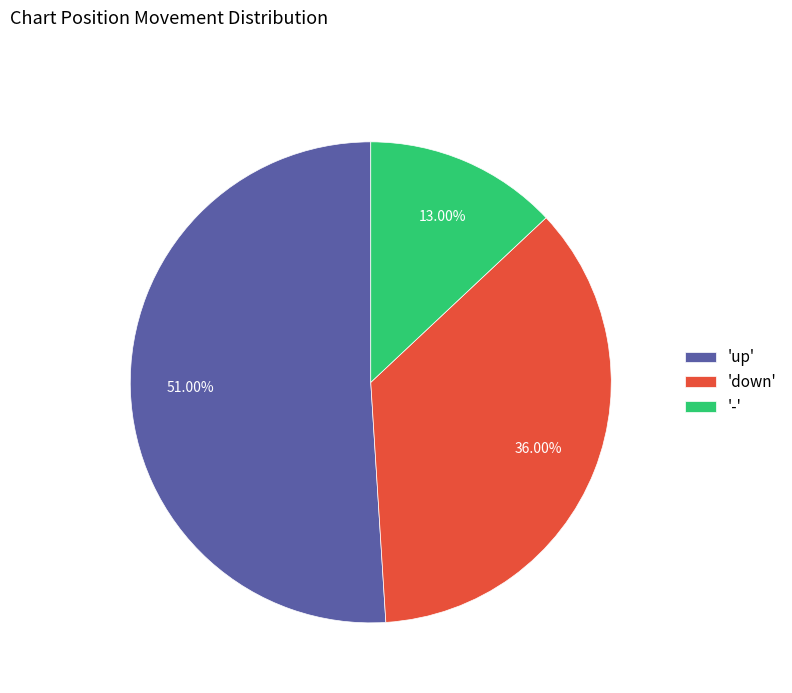

What is the smallest slice in the pie chart?

-